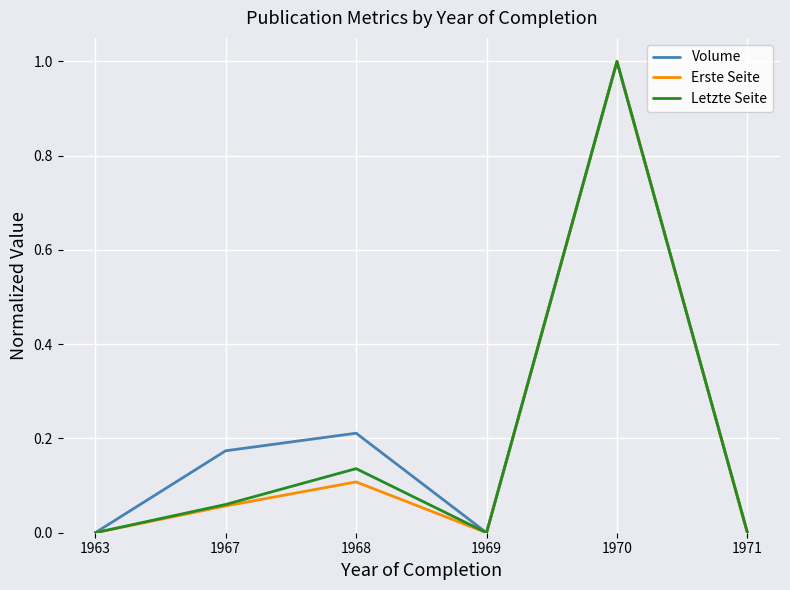

At which category is the sum across all series the highest?

1970